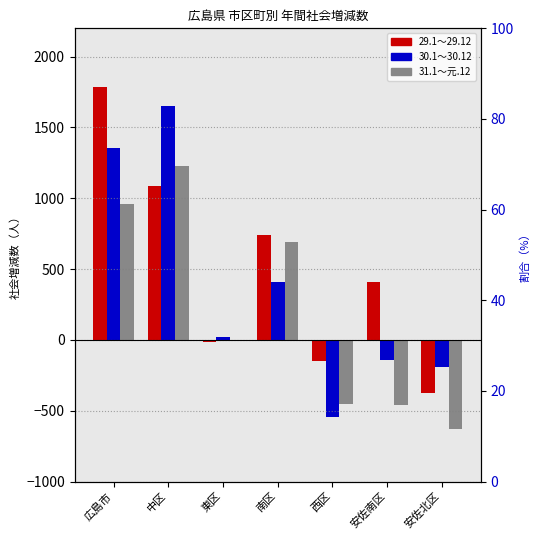

How many bars are there in each group?

3